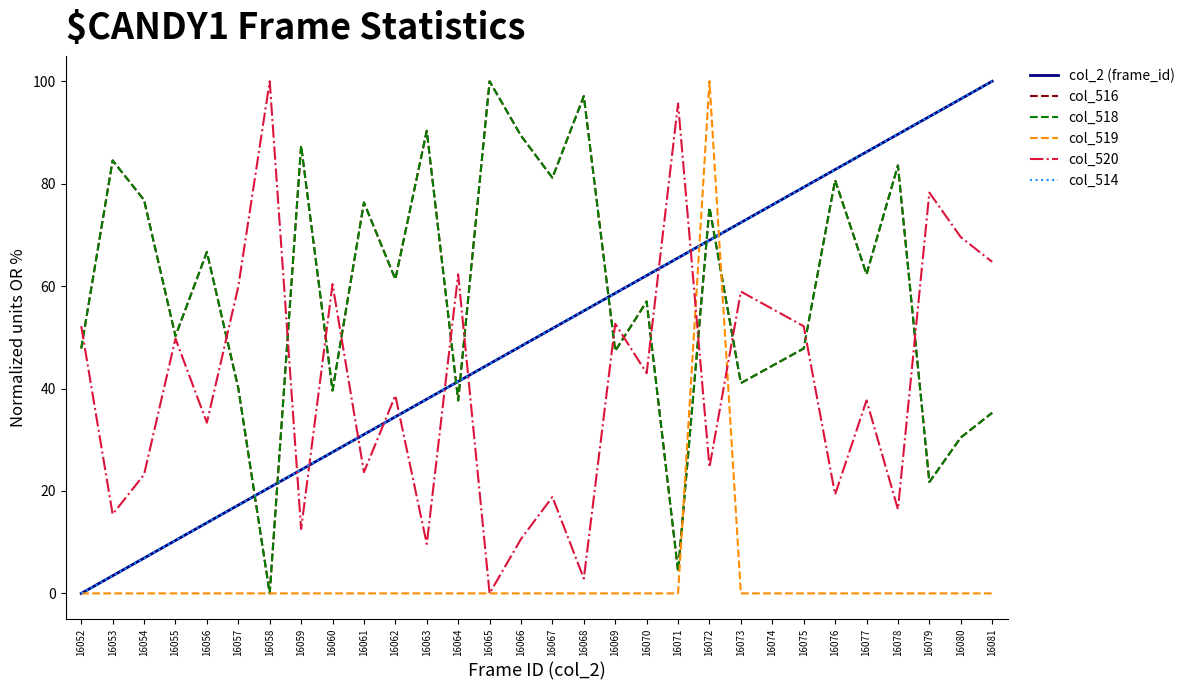

Does the chart display data point markers on the line(s)?

No